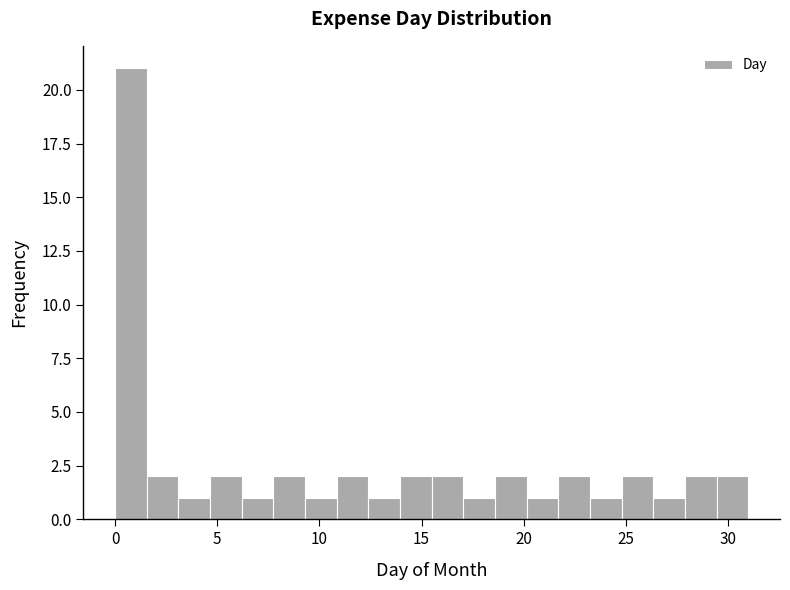

Around what value on the x-axis is the tallest bar? Give the approximate position of its centre, as read against the axis.

1.0